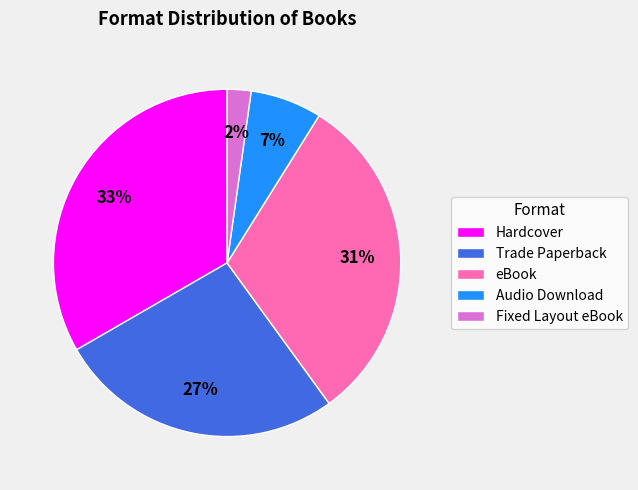

How many slices are in this pie chart?

5